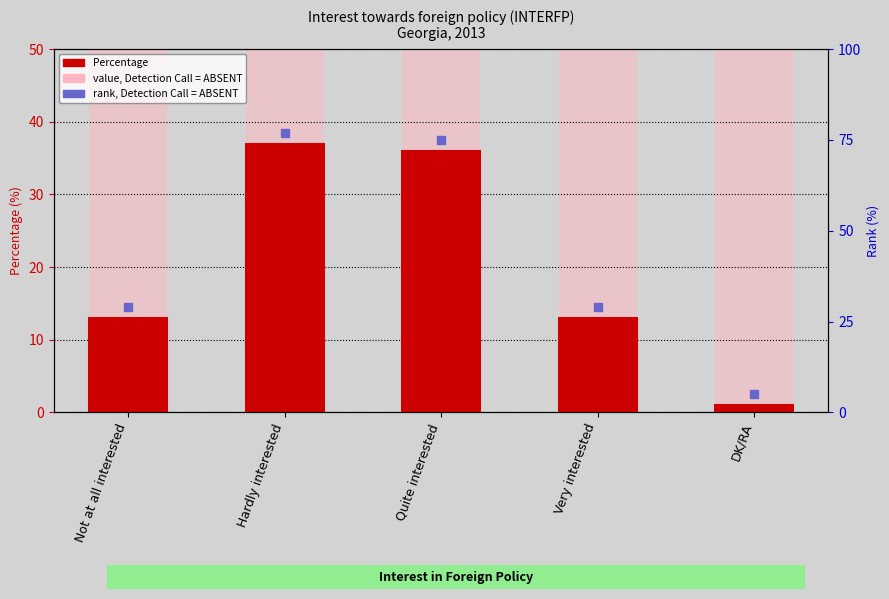

List the labels in order of value, largest first.

Hardly interested, Quite interested, Not at all interested, Very interested, DK/RA